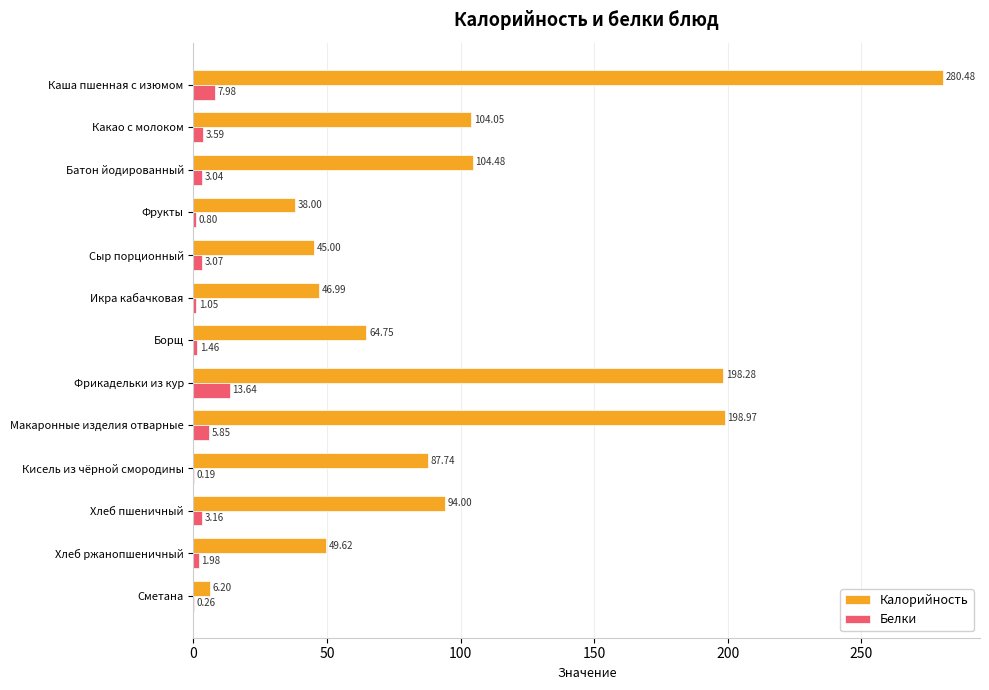

Where is Белки nearest to the value 6?

Макаронные изделия отварные